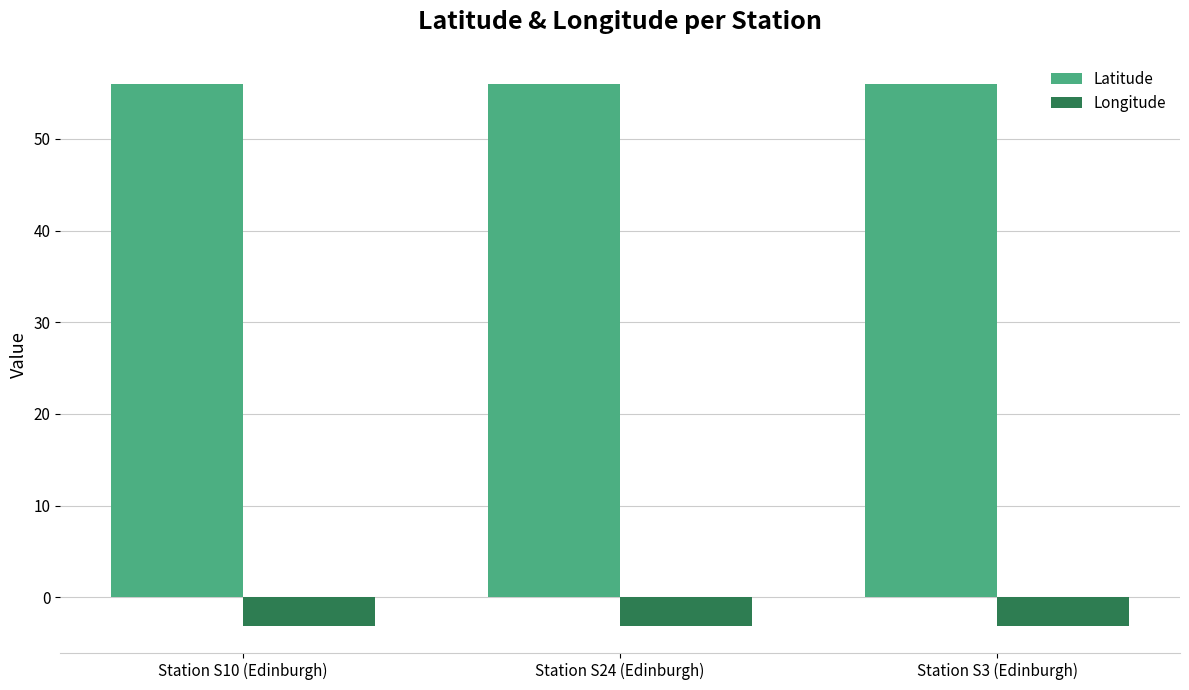

Which series has the largest total across all categories?

Latitude